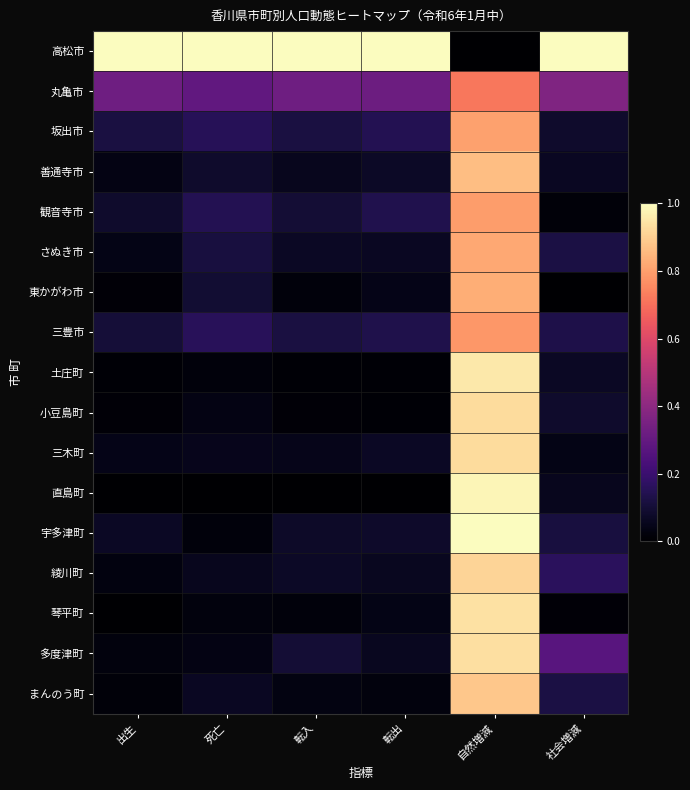

Which label corresponds to the smallest value in the chart?

自然増減